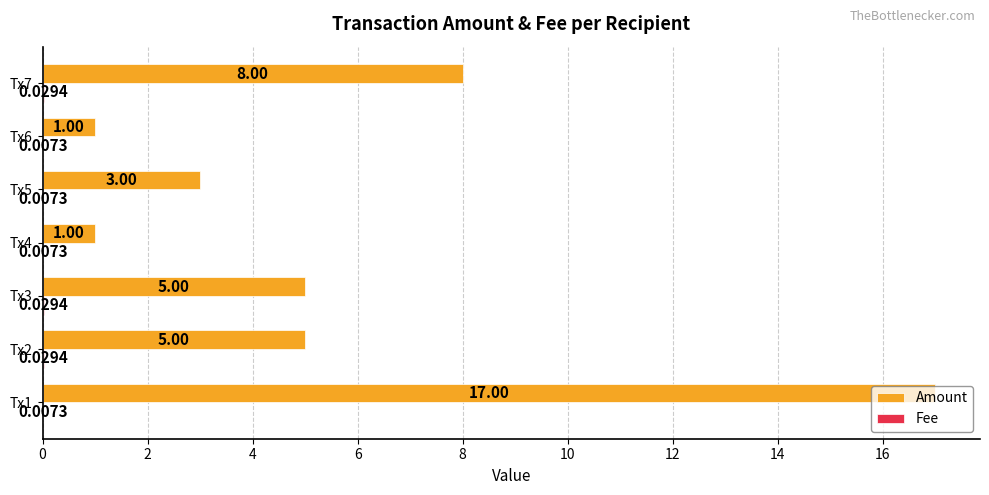

Between Tx2 and Tx6, which series saw the biggest shift?

Amount